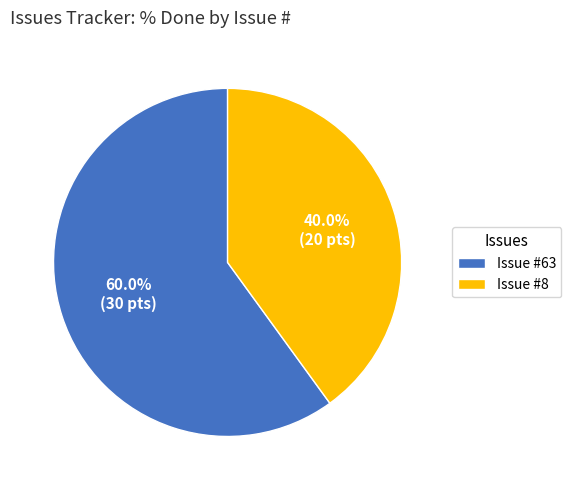

How many segments does this pie chart have?

2